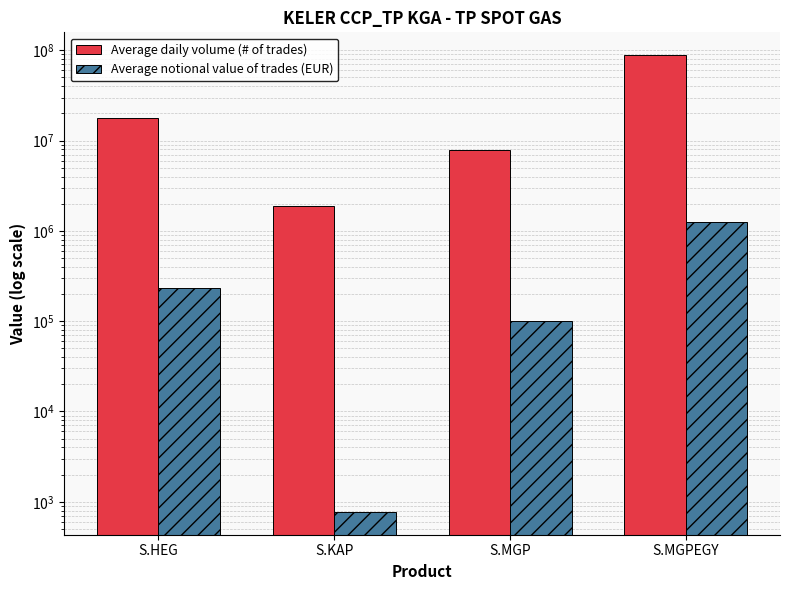

How many categories are shown in the chart?

4